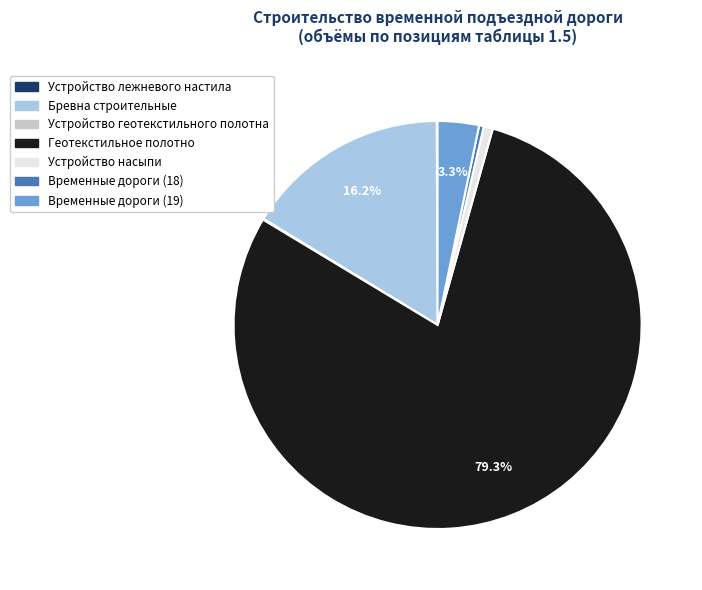

True or false: Бревна строительные accounts for 16% of the total.

True